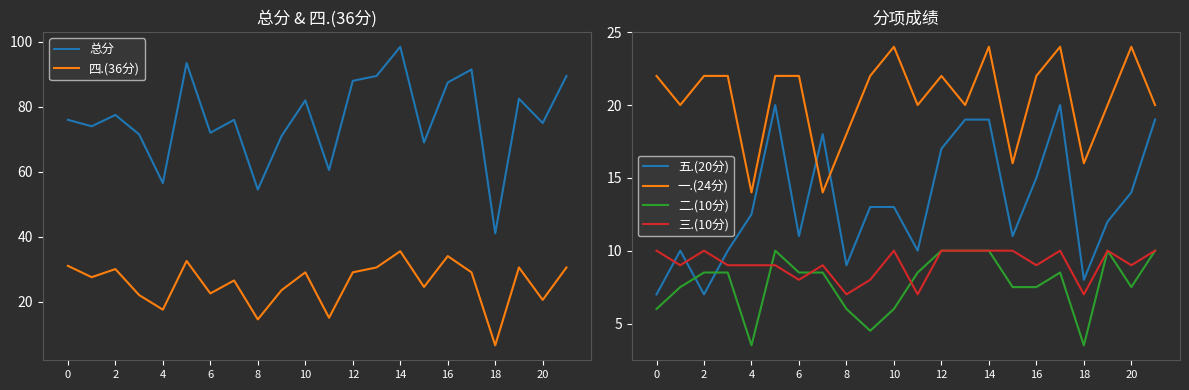

What is the greatest value displayed?

98.5